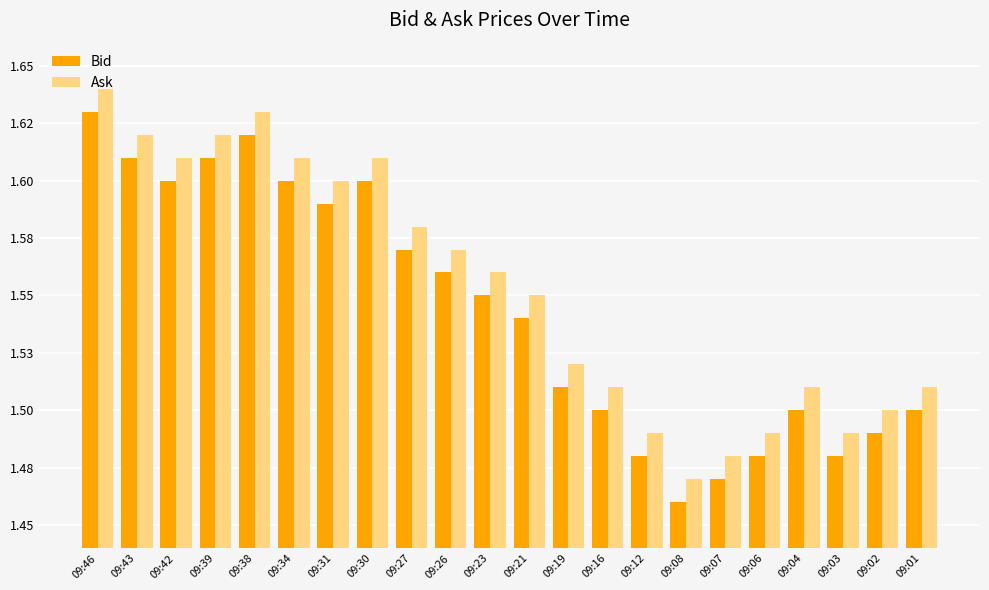

What is the greatest value displayed?

1.6